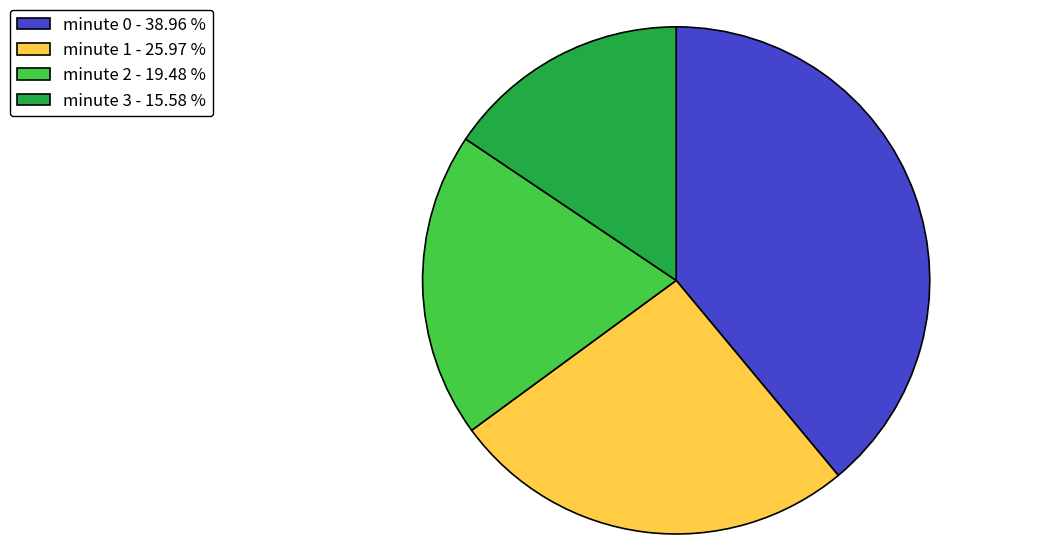

How many segments does this pie chart have?

4